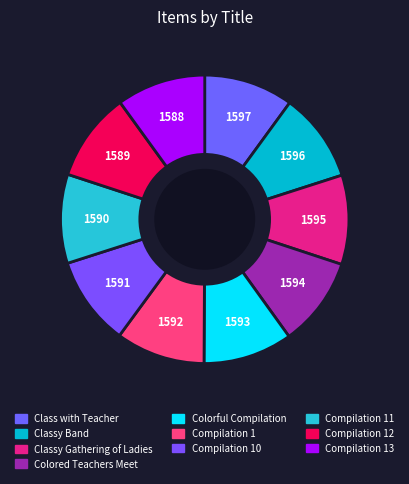

Is there a majority slice in this chart?

No